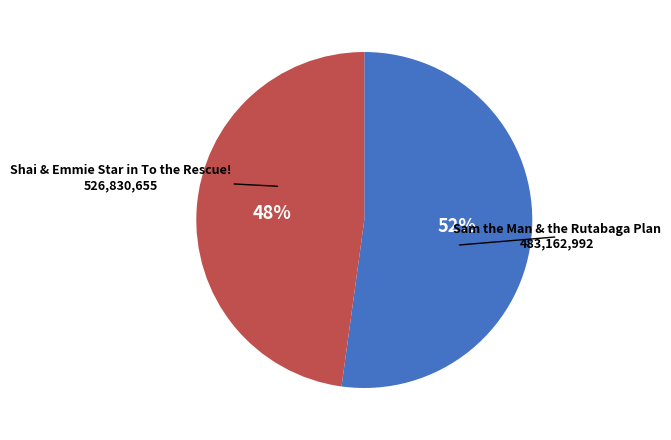

To the nearest percent, what is the difference between the largest and smallest slice percentages?

4%